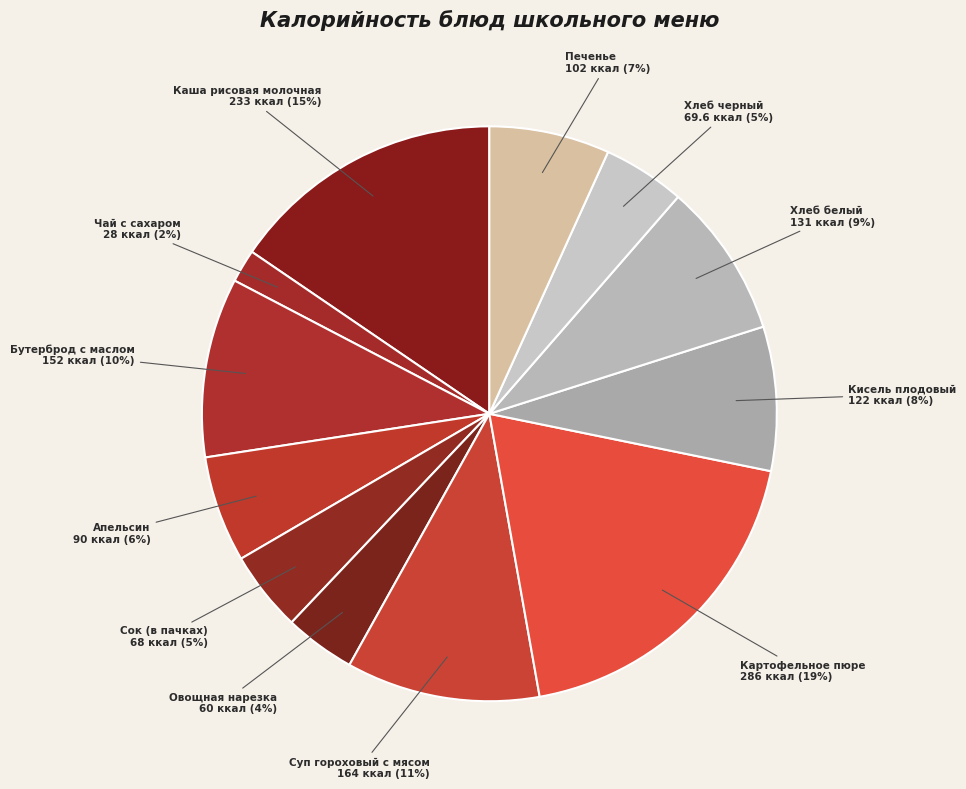

Which slice is the smallest?

Чай с сахаром